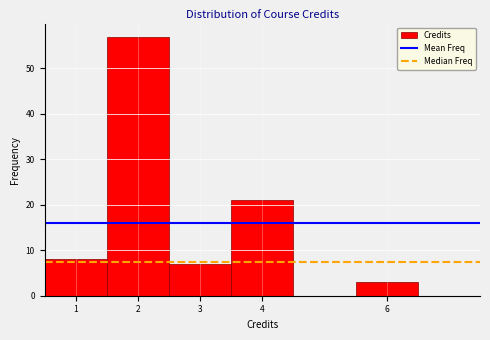

Reading left to right, transcribe this chart: for each bar, give the range it covers on the x-axis and its height. The values are not printed on the chart, so give them approximately, as read against the axis.

0.5 to 1.5: 8
1.5 to 2.5: 57
2.5 to 3.5: 7
3.5 to 4.5: 21
4.5 to 5.5: 0
5.5 to 6.5: 3